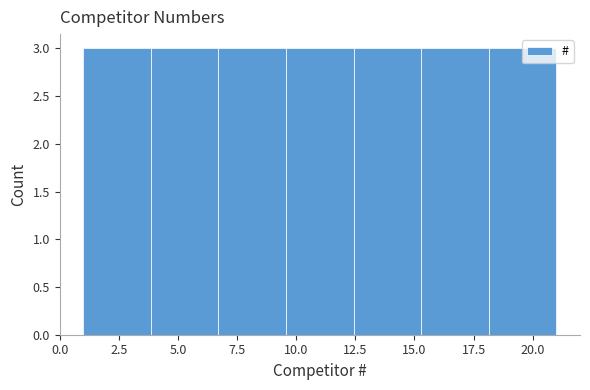

Reading left to right, list every bar in this chart as the range it spans on the x-axis followed by its height. Neither the bar edges nor the heights are printed on the chart, so give them approximately, as read against the axes.

1.0 to 4.0: 3
4.0 to 6.5: 3
6.5 to 9.5: 3
9.5 to 12.5: 3
12.5 to 15.5: 3
15.5 to 18.0: 3
18.0 to 21.0: 3